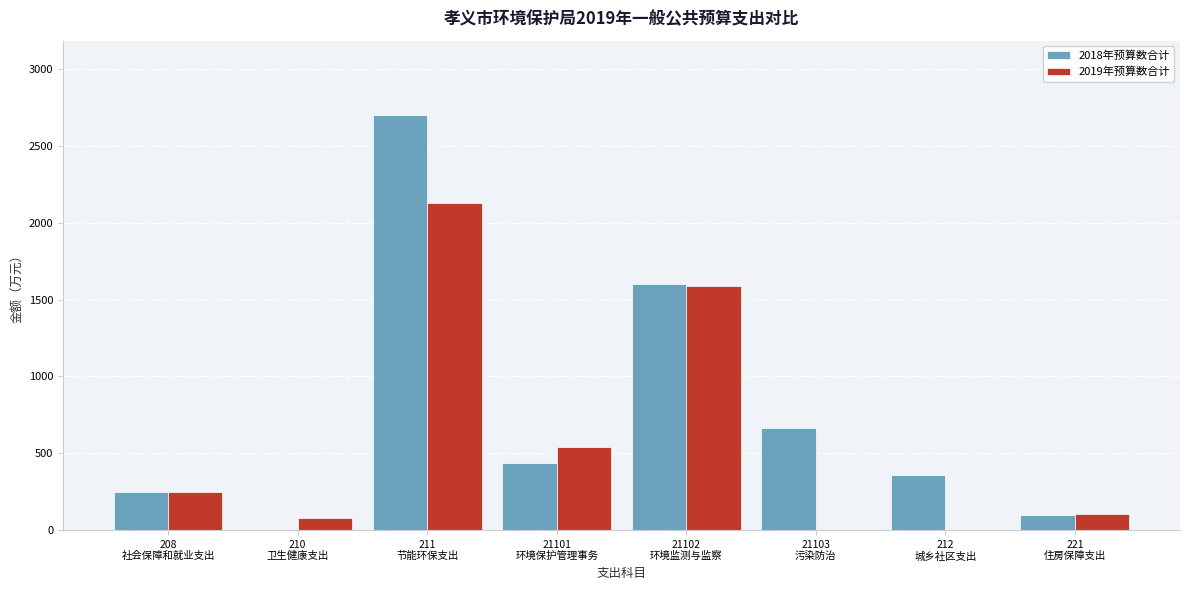

What is the maximum value shown in the chart?

2701.4